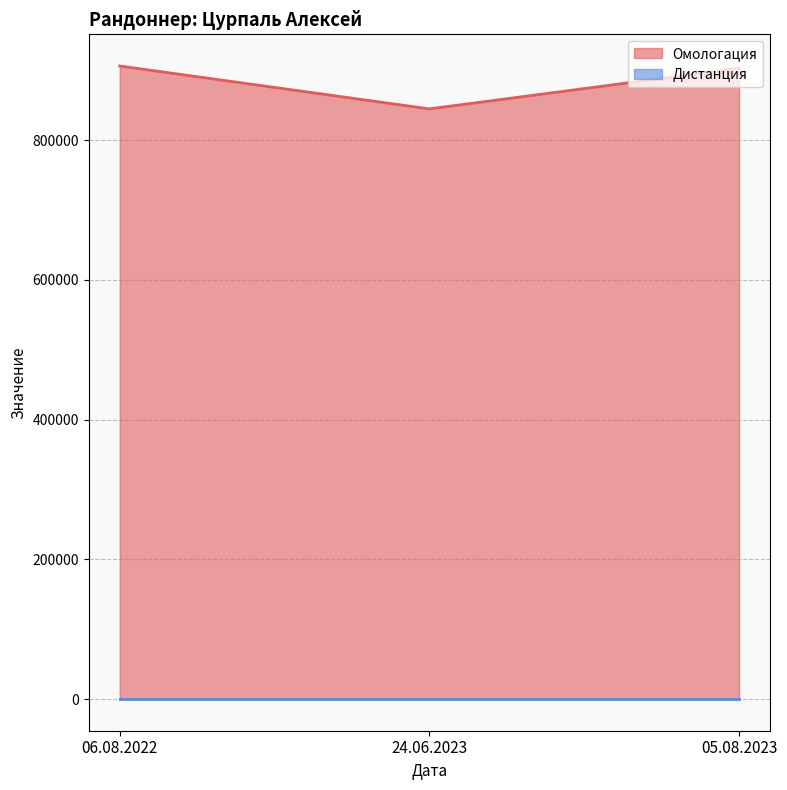

True or false: the data shows 1153863 at 24.06.2023.

False